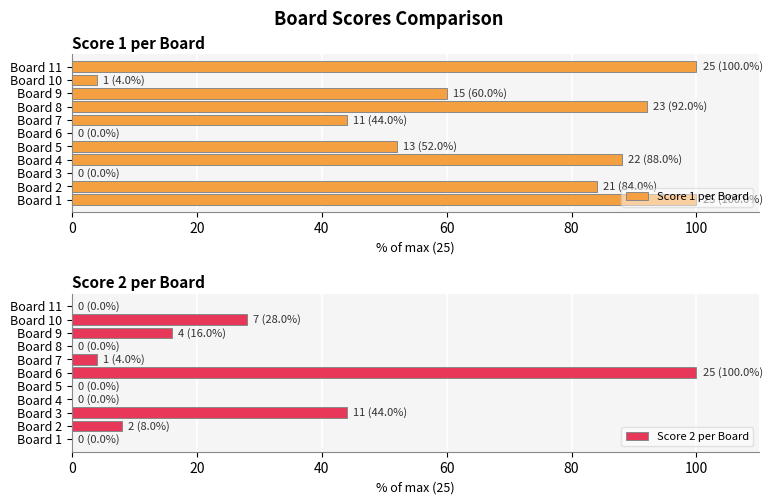

What are all the series names shown in the legend?

Score 1 per Board, Score 2 per Board